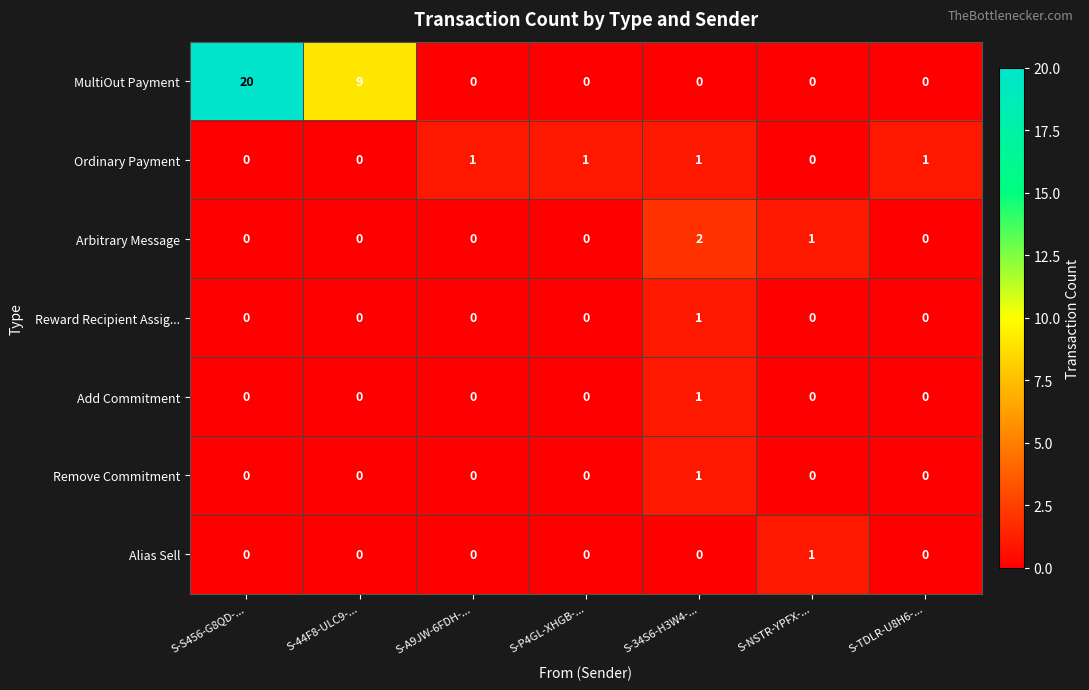

Which label corresponds to the largest value in the chart?

S-S456-G8QD-...